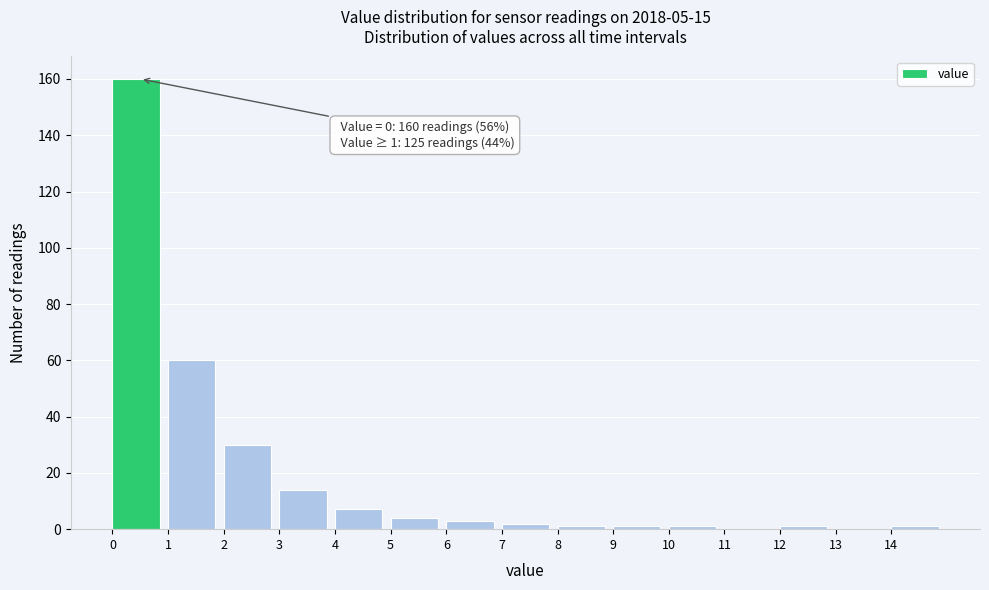

Which range on the x-axis has the tallest bar?

0 to 1